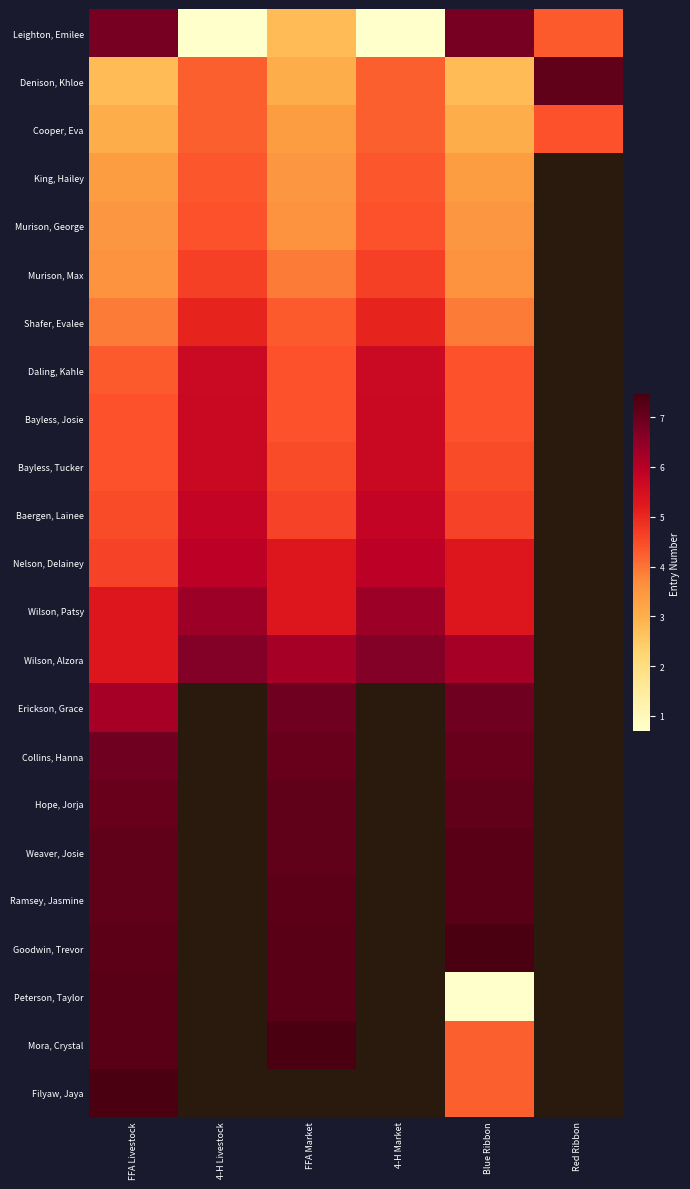

Count the Daling, Kahle values in the range 4 to 5.

3